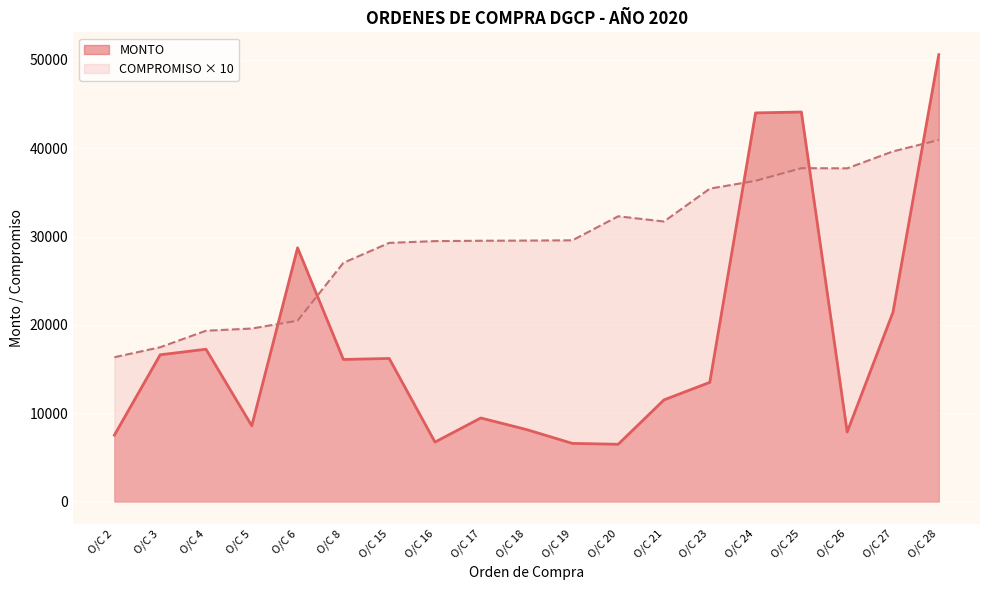

At which label does COMPROMISO first exceed 29540?

O/C 19